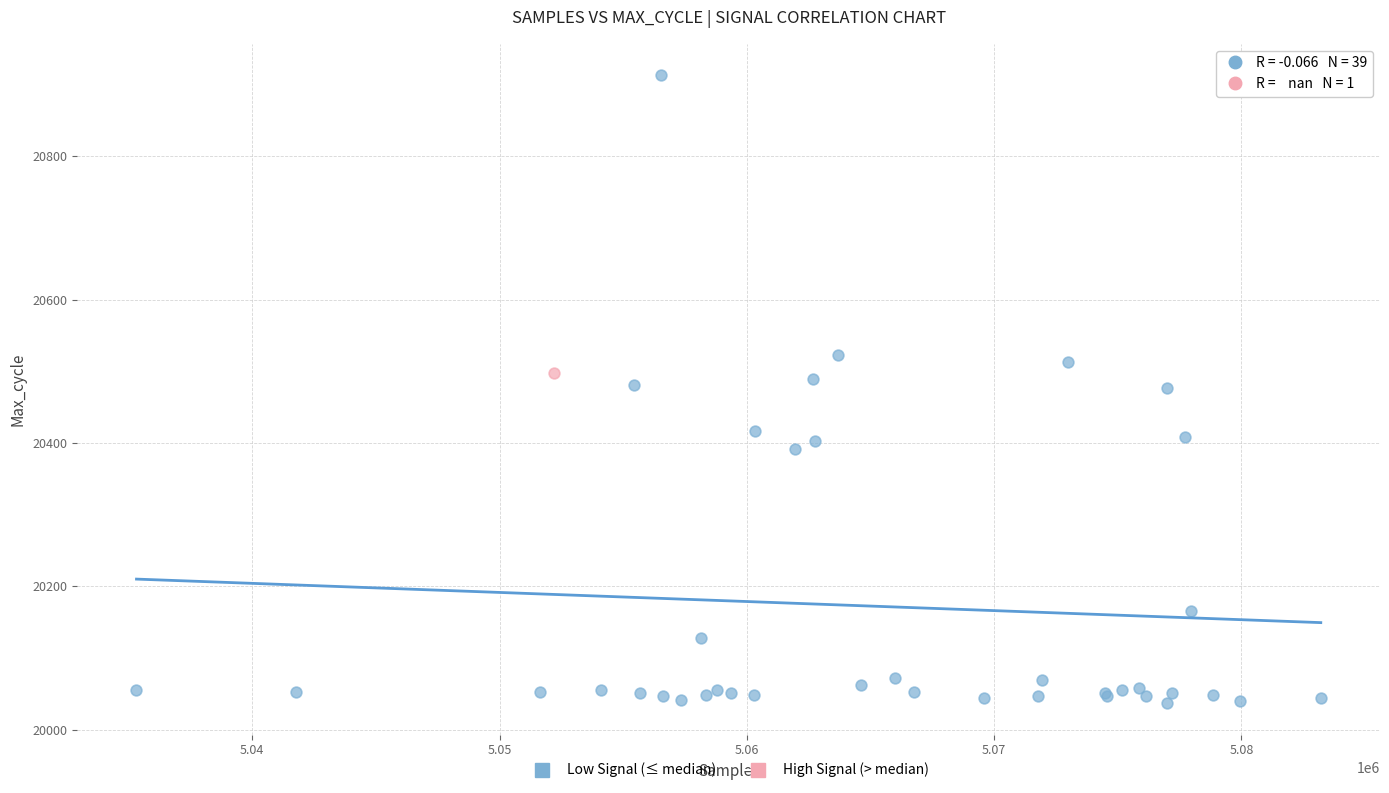

What are all the series names shown in the legend?

Low Signal (≤ median), High Signal (> median)